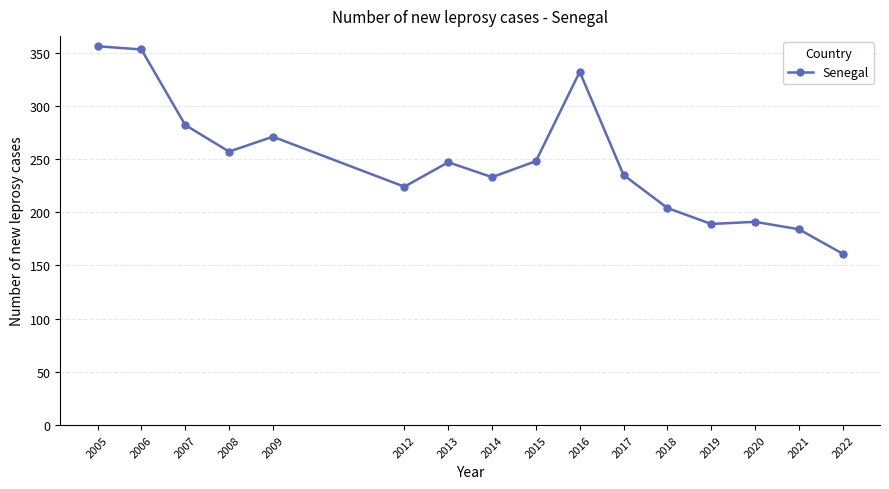

Where is the data nearest to the value 258?

2008